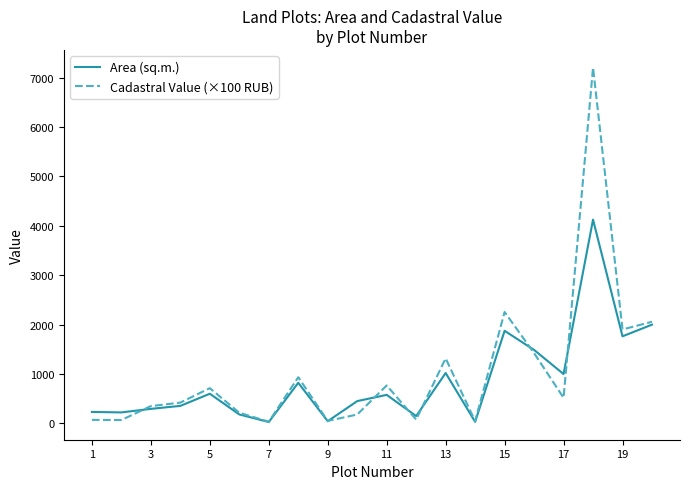

What is the greatest value displayed?

7200.0